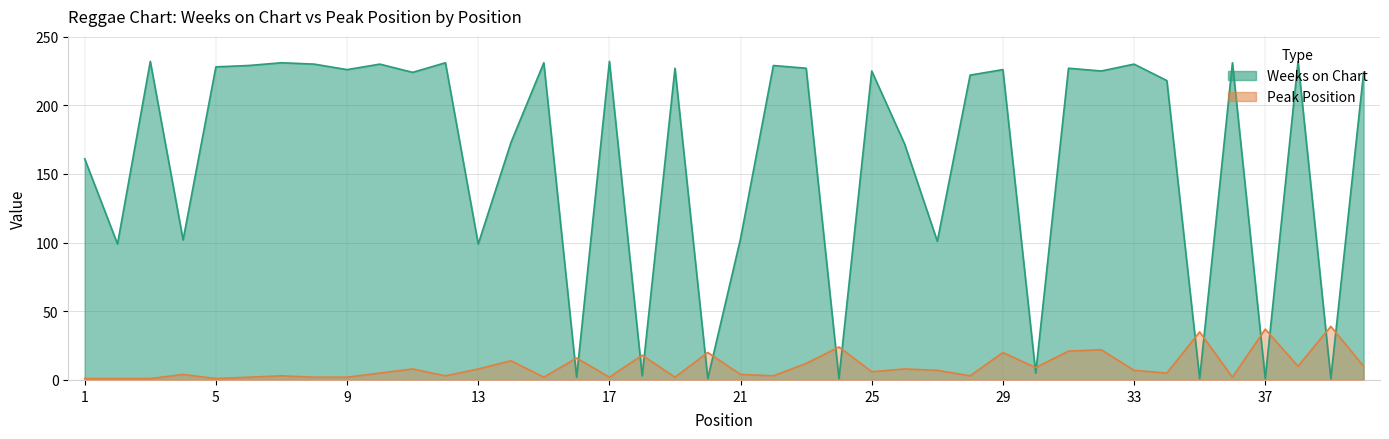

What is the spread (max minus min) of values at 39?

38